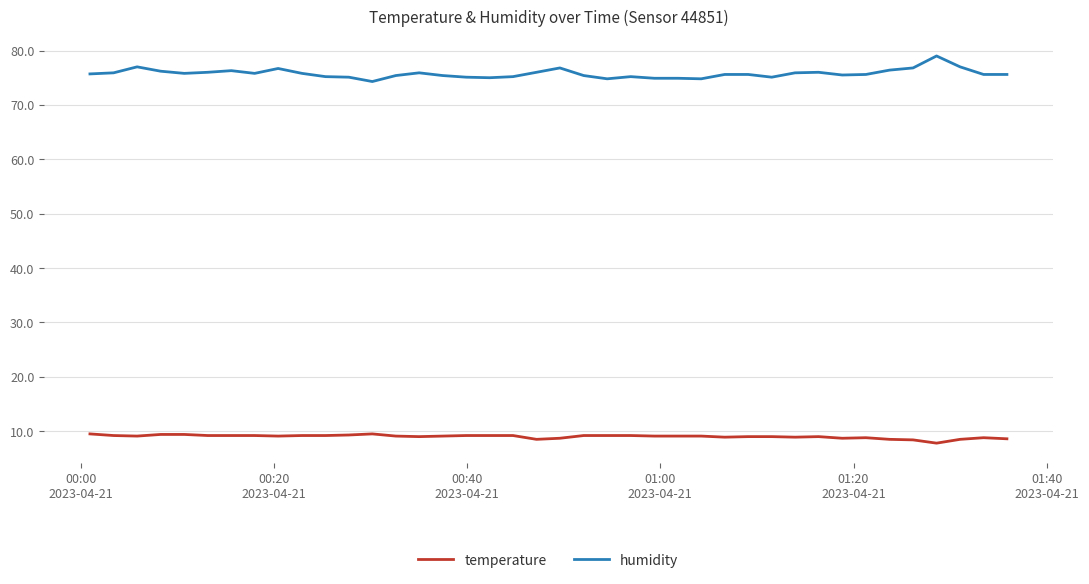

List the series in order of their overall mean, highest first.

humidity, temperature